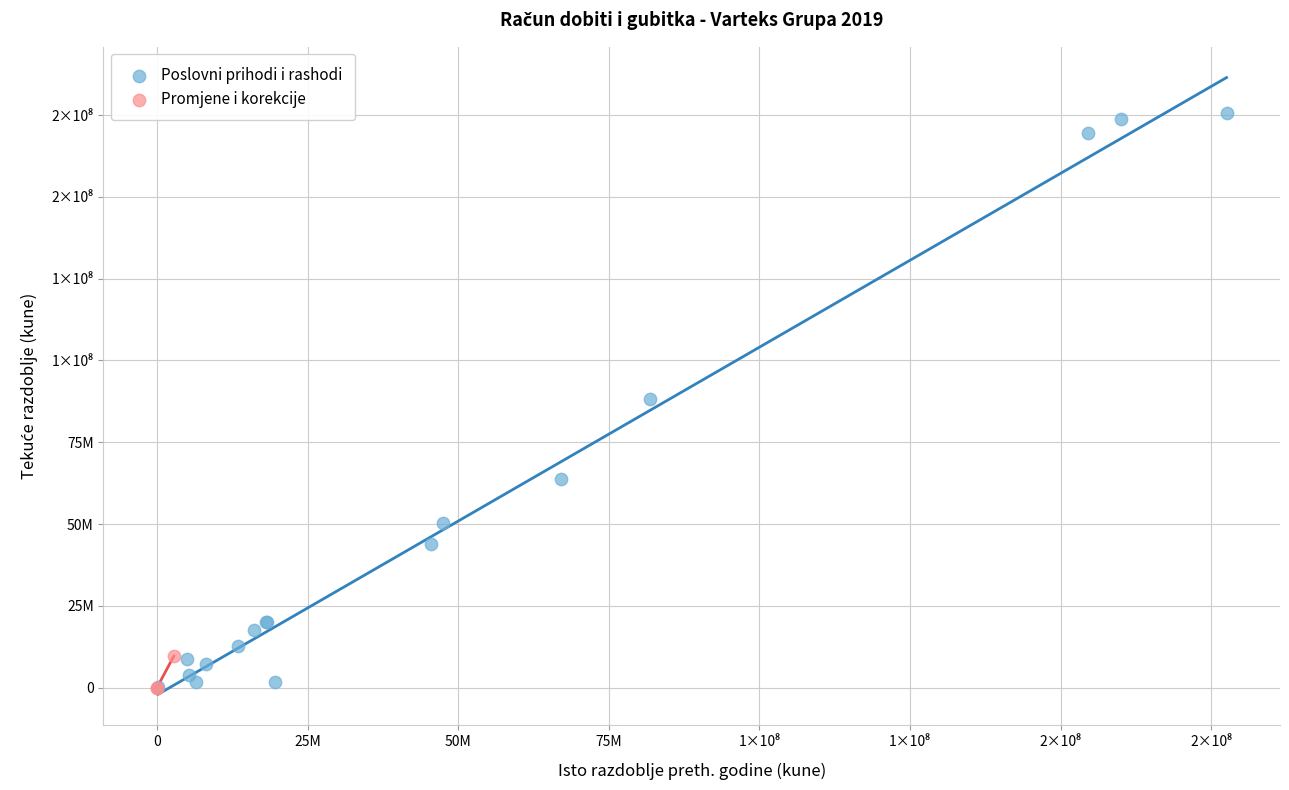

What are all the series names shown in the legend?

Poslovni prihodi i rashodi, Promjene i korekcije